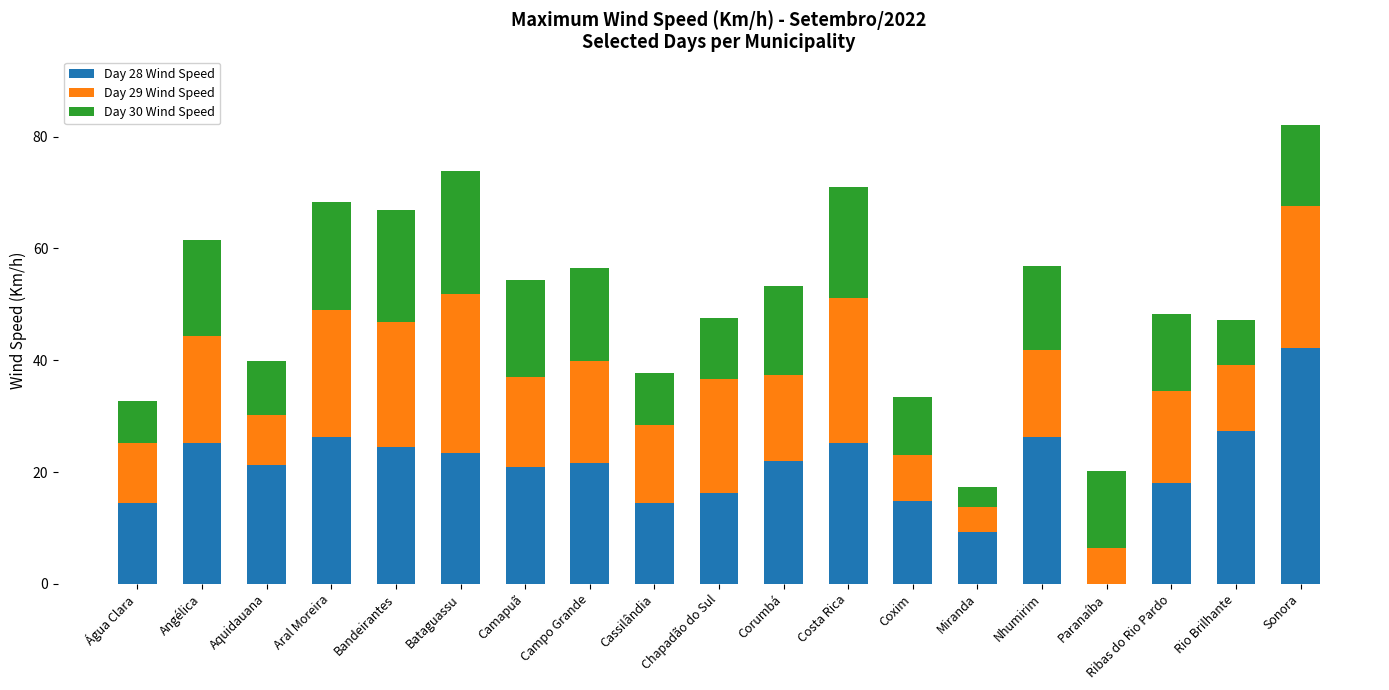

What is the maximum value for Day 28 Wind Speed?

42.1